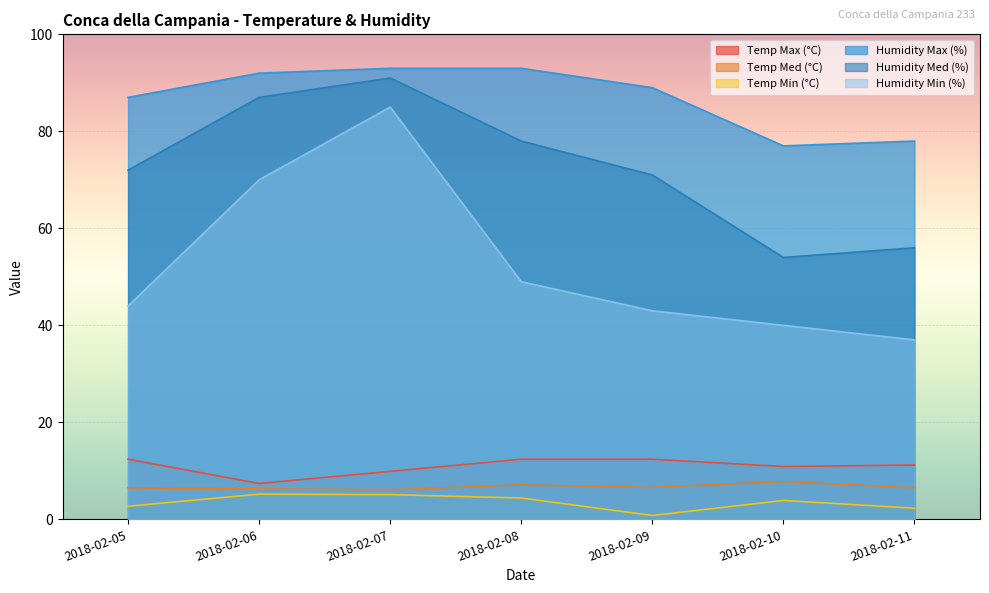

How many data points in Temp Min (°C) are less than 3?

3